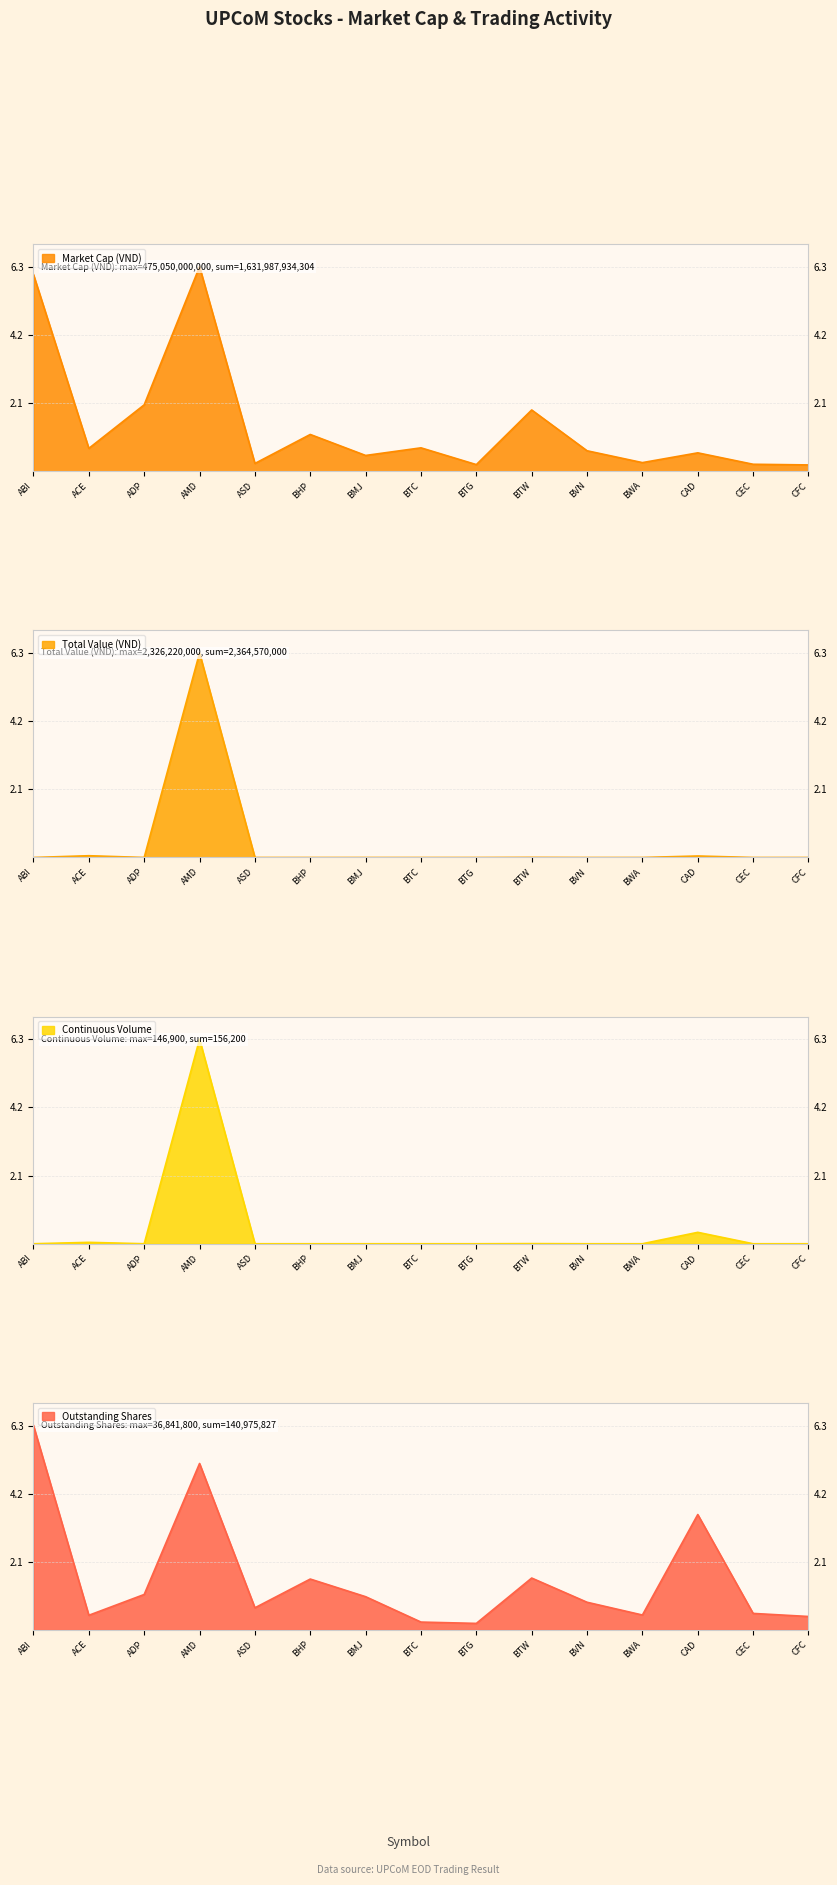

What are all the series names shown in the legend?

Market Cap (VND), Total Value (VND), Continuous Volume, Outstanding Shares